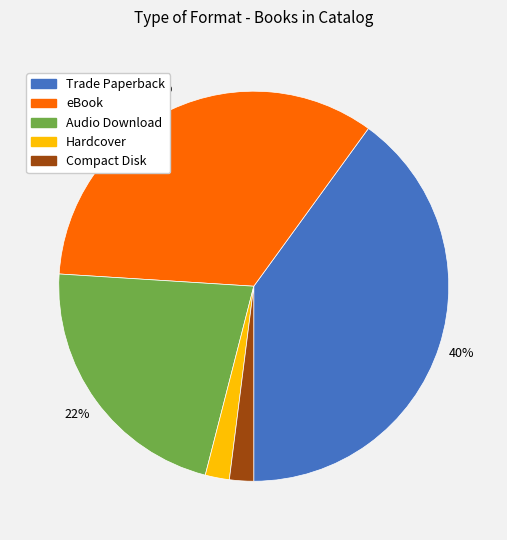

Do Hardcover and Compact Disk together represent more than half of the pie?

No